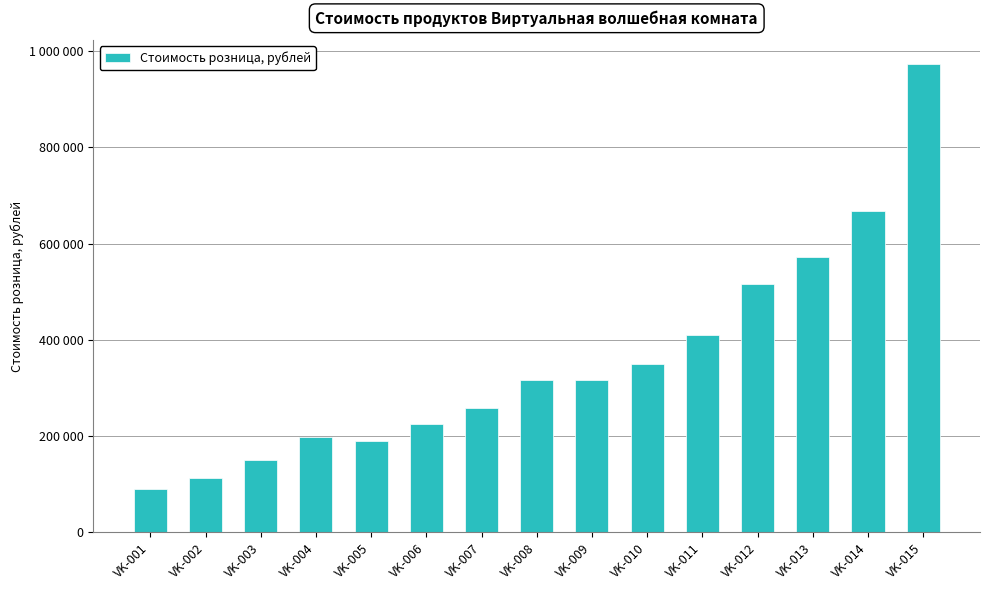

Between VK-010 and VK-009, which is larger?

VK-010